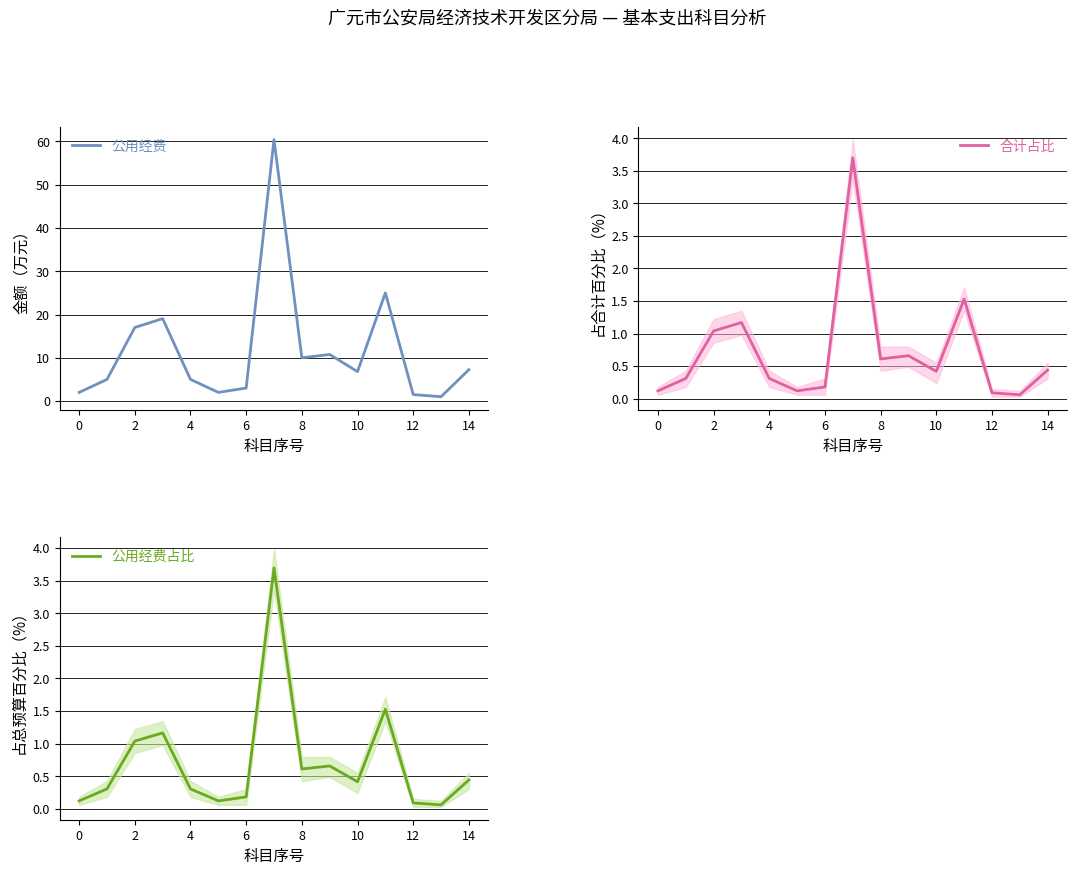

What is the label of the 13th point from the left?

12